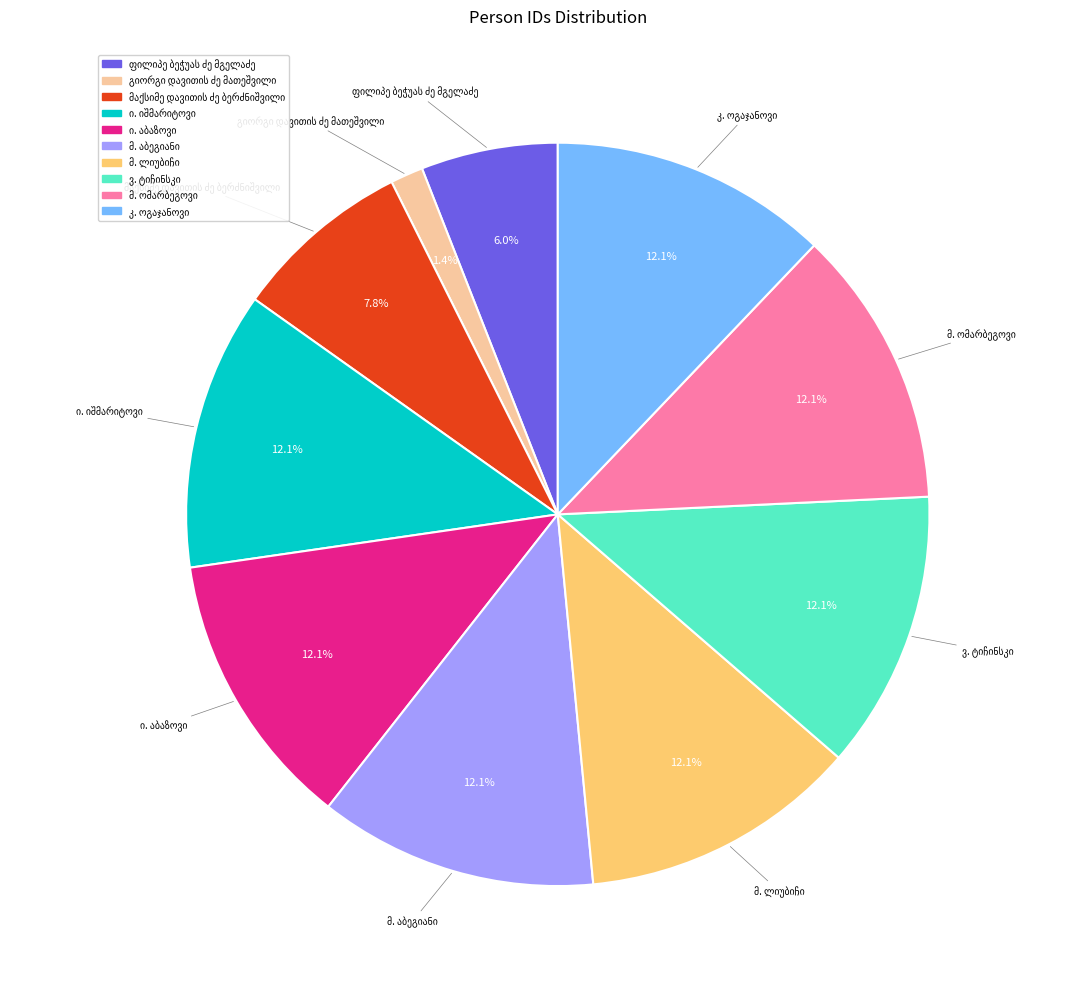

Does any single category account for the majority?

No